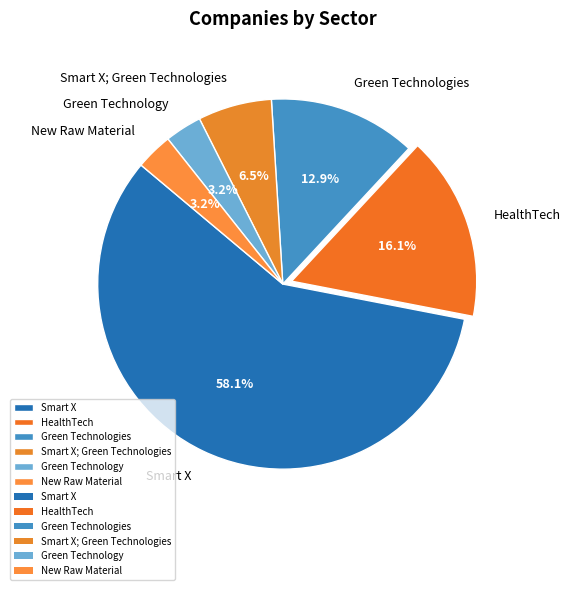

To the nearest percent, what portion does Green Technology represent?

3%